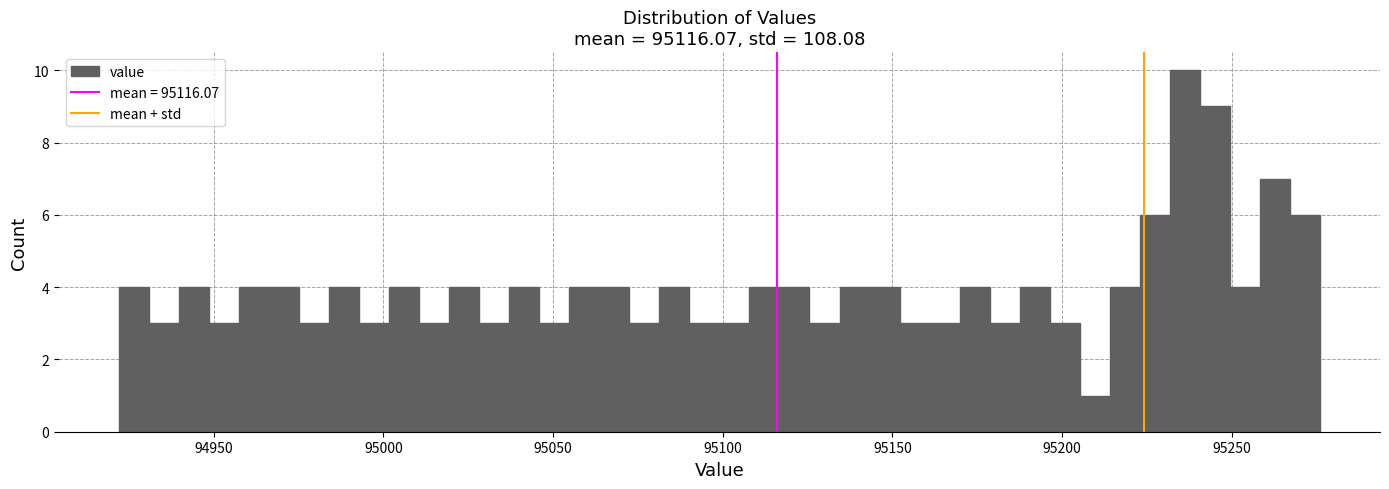

Read against the x-axis, roughly where is the centre of the tallest bar?

95235